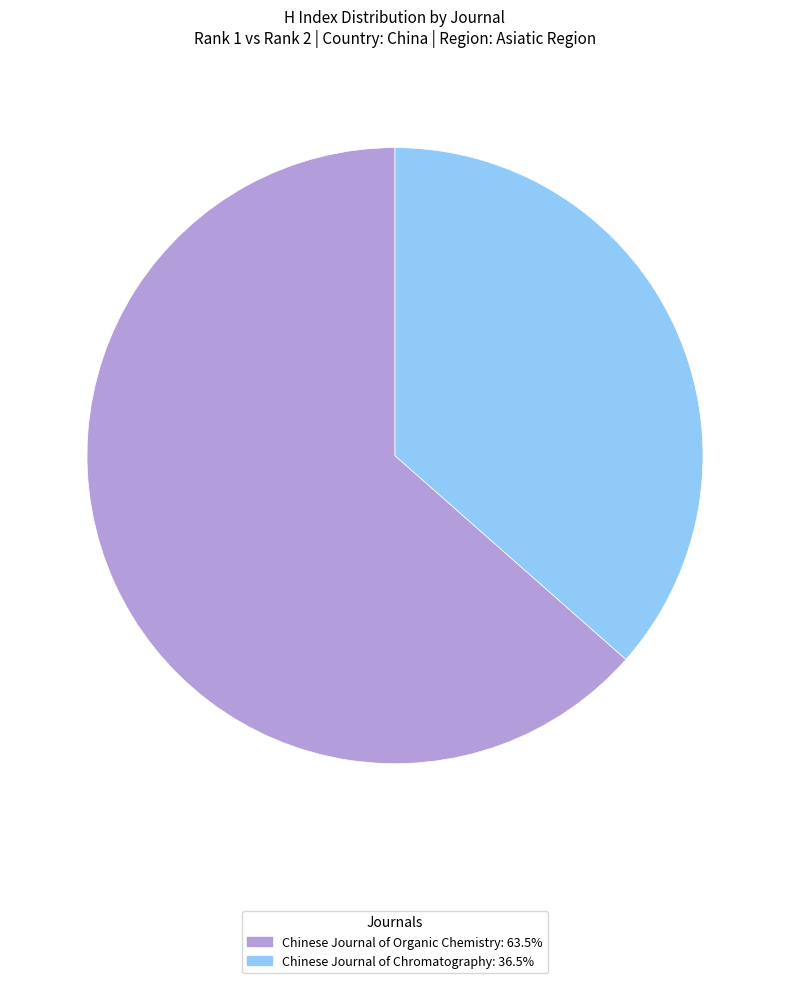

Is the sum of Chinese Journal of Chromatography and Chinese Journal of Organic Chemistry greater than half?

Yes